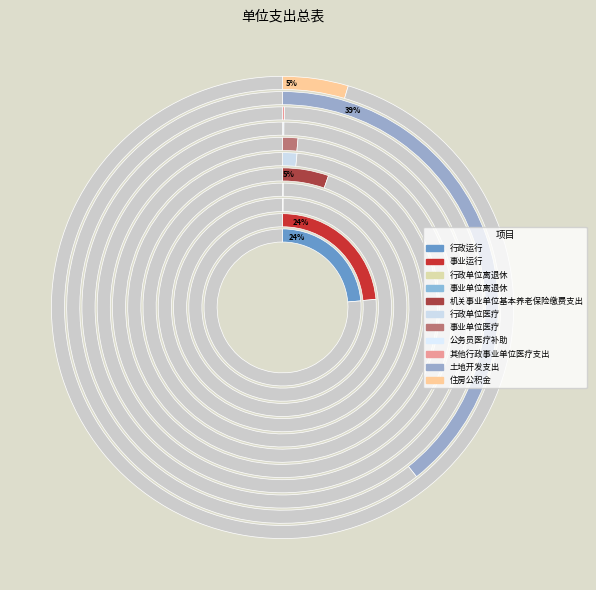

How much of the chart is everything except 机关事业单位基本养老保险缴费支出?

94.7%